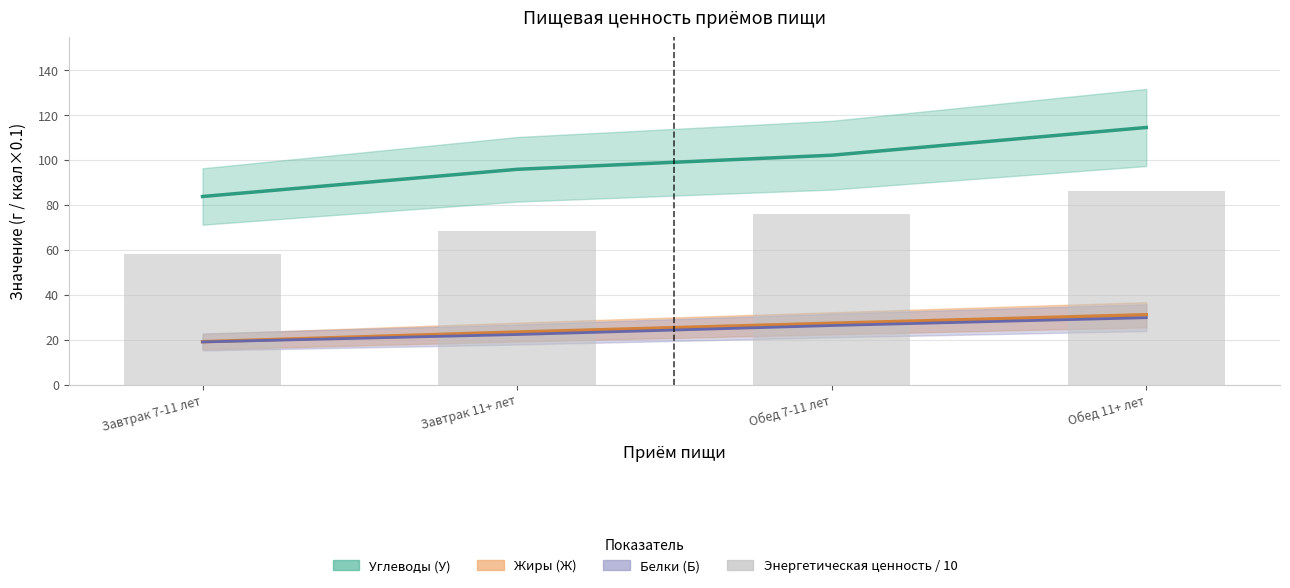

What is the value of the 4th bar from the left?

86.2